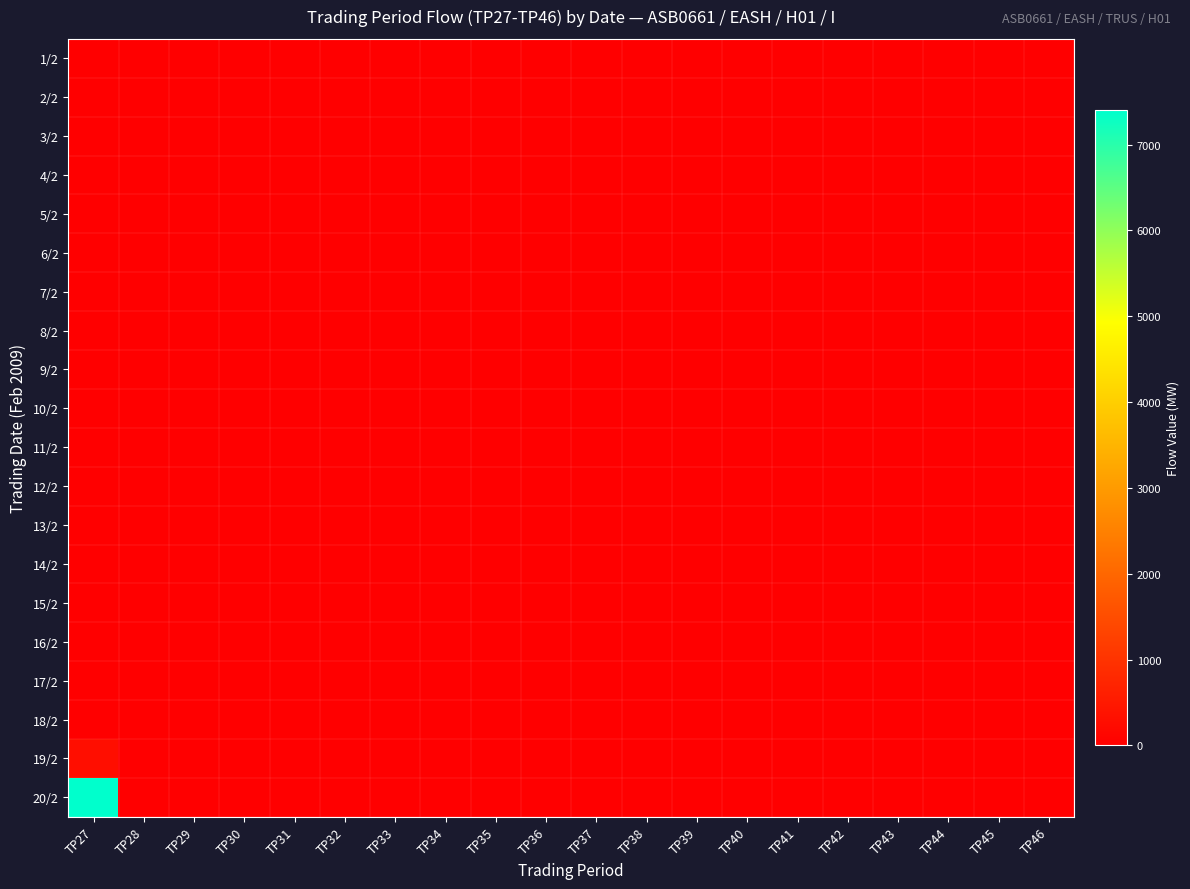

At how many categories does at least one series exceed 5470?

1